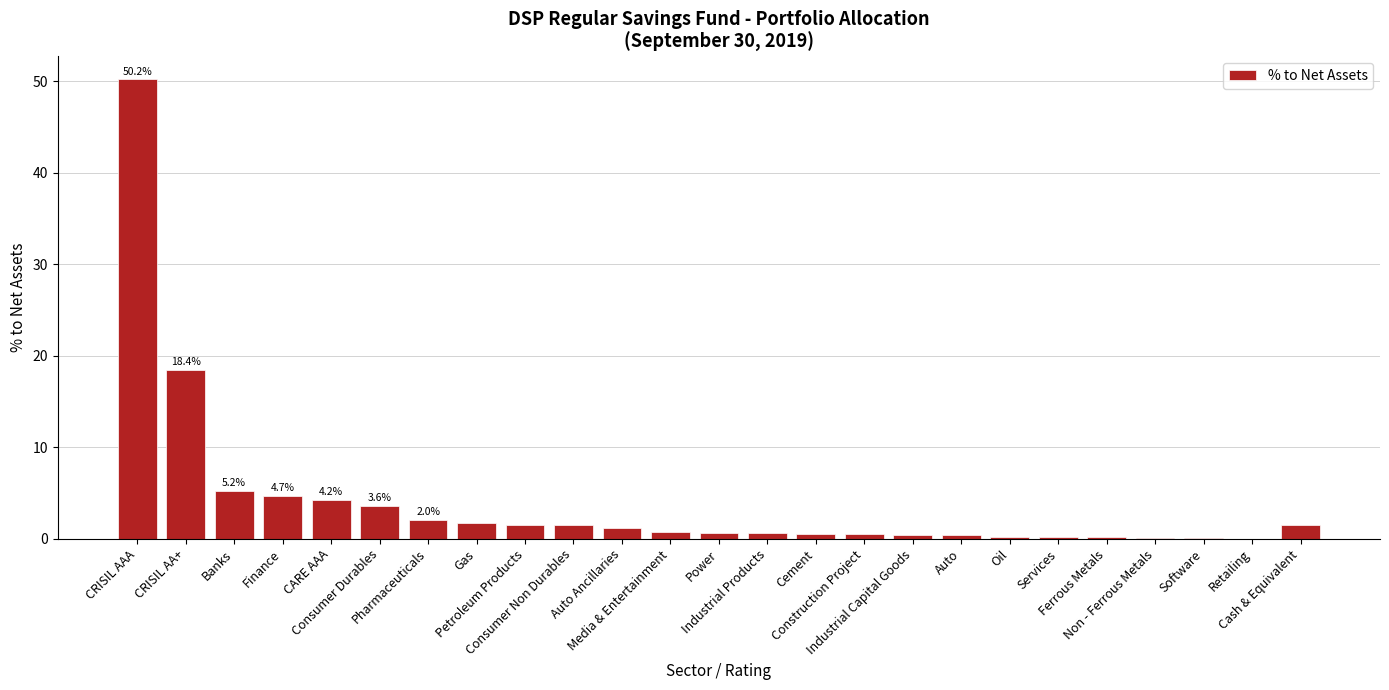

What is the sum of all values?

100.0